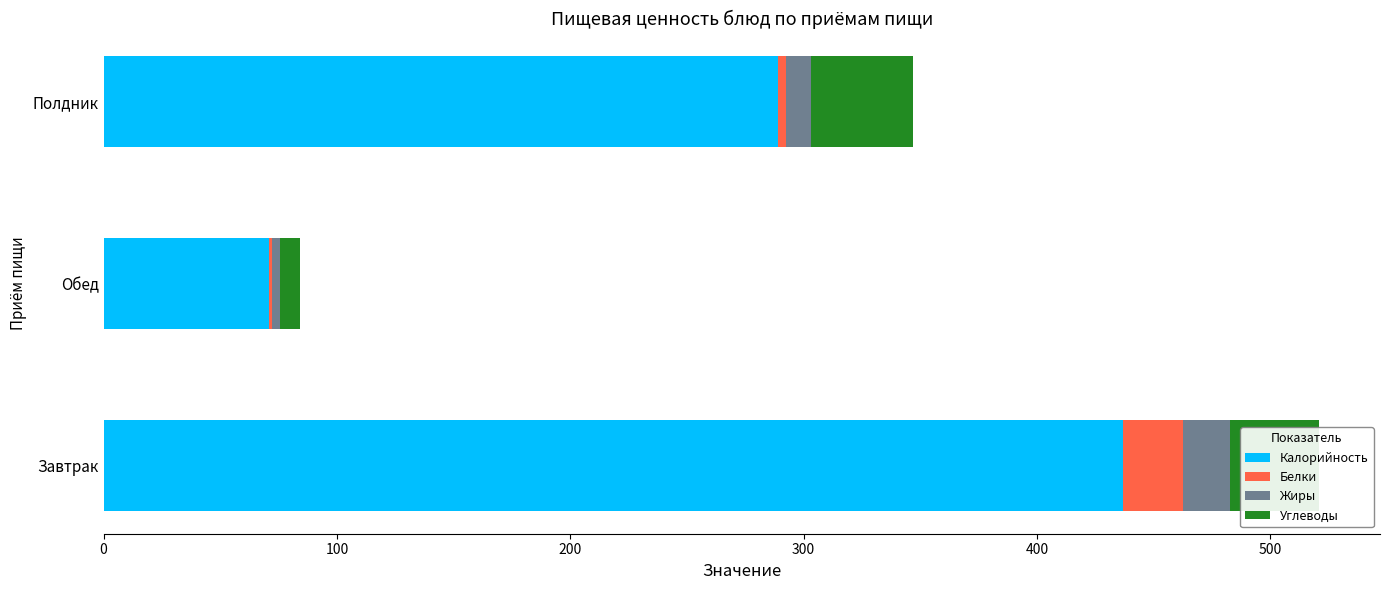

At which category is the sum across all series the highest?

Завтрак